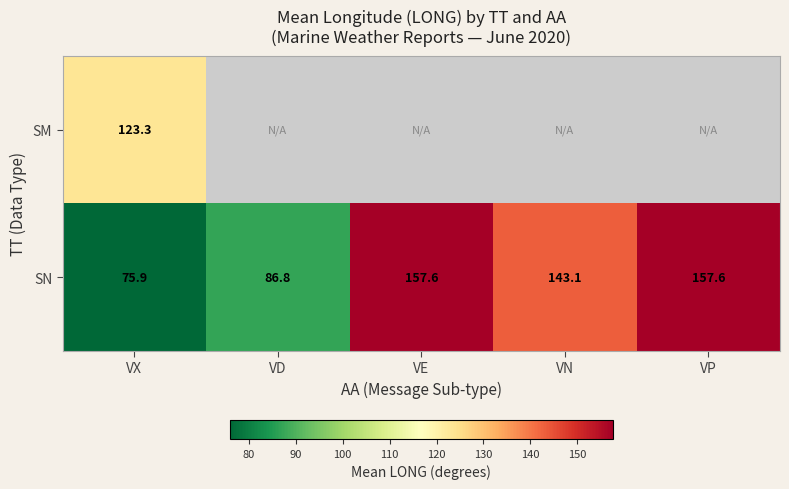

Which category has the lowest value in the SN series?

VX